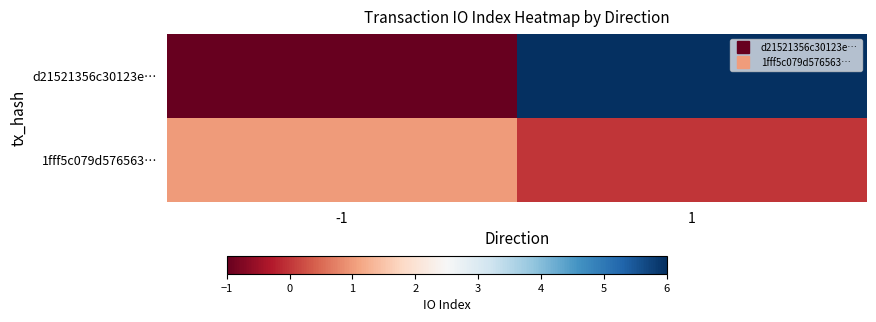

What is the spread (max minus min) of values at -1?

2